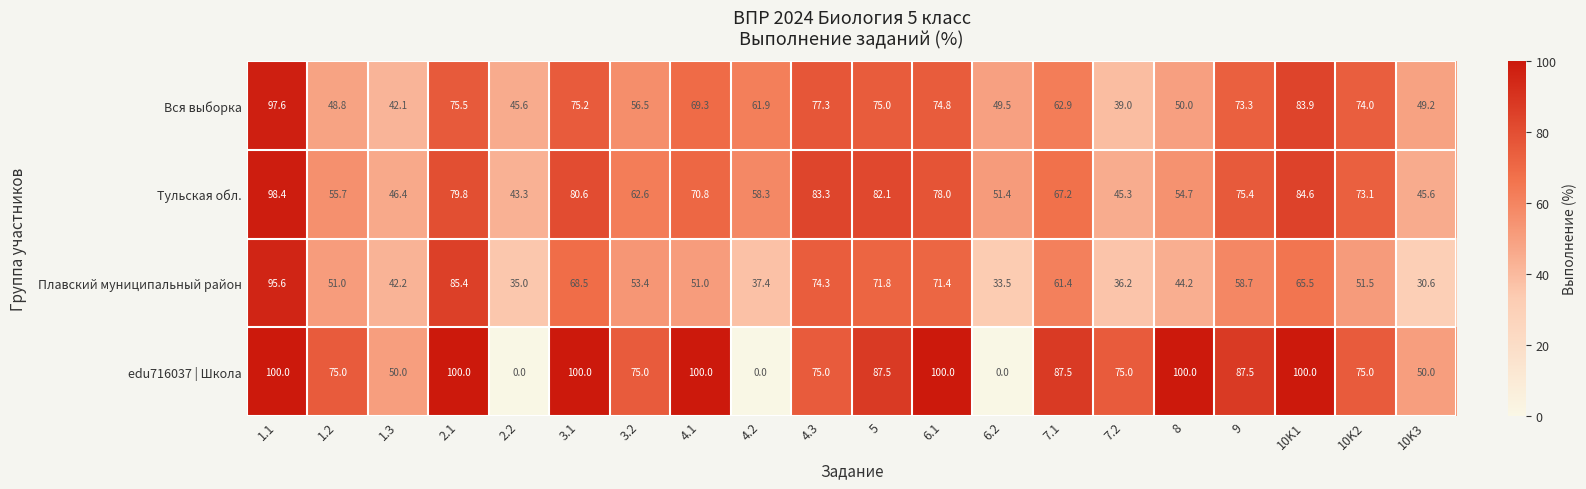

The value of Плавский муниципальный район at 5 is 34.7. True or false?

False